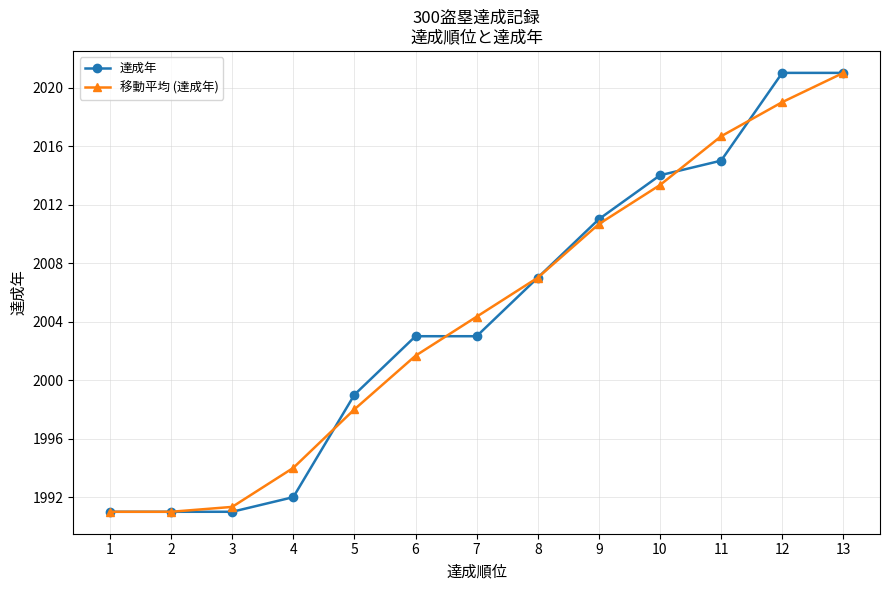

What is the sum of the 達成年 values at 8 and 1?

3998.0